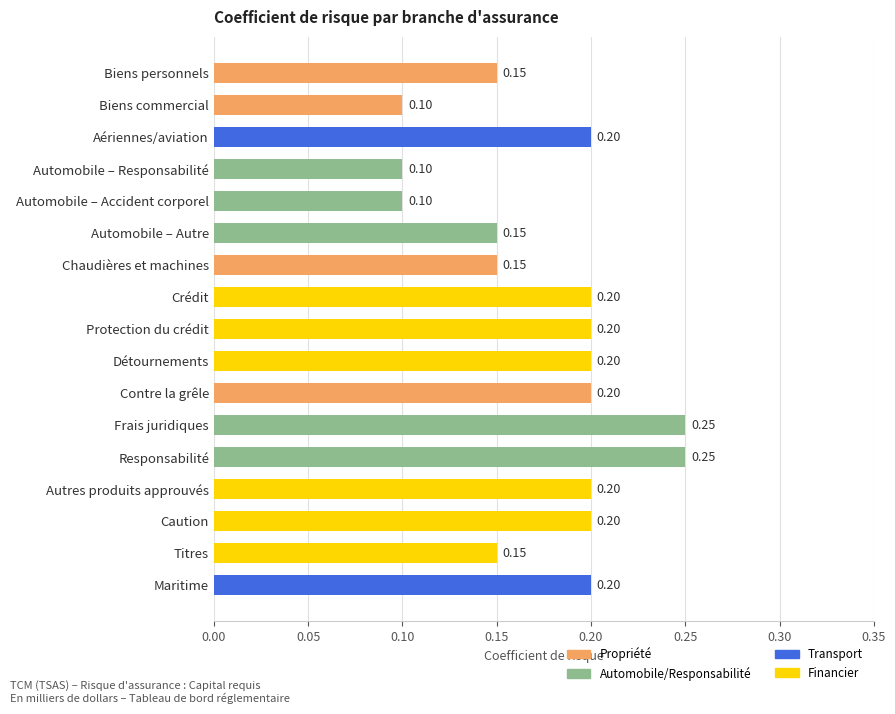

What is the label of the 5th bar from the bottom?

Responsabilité